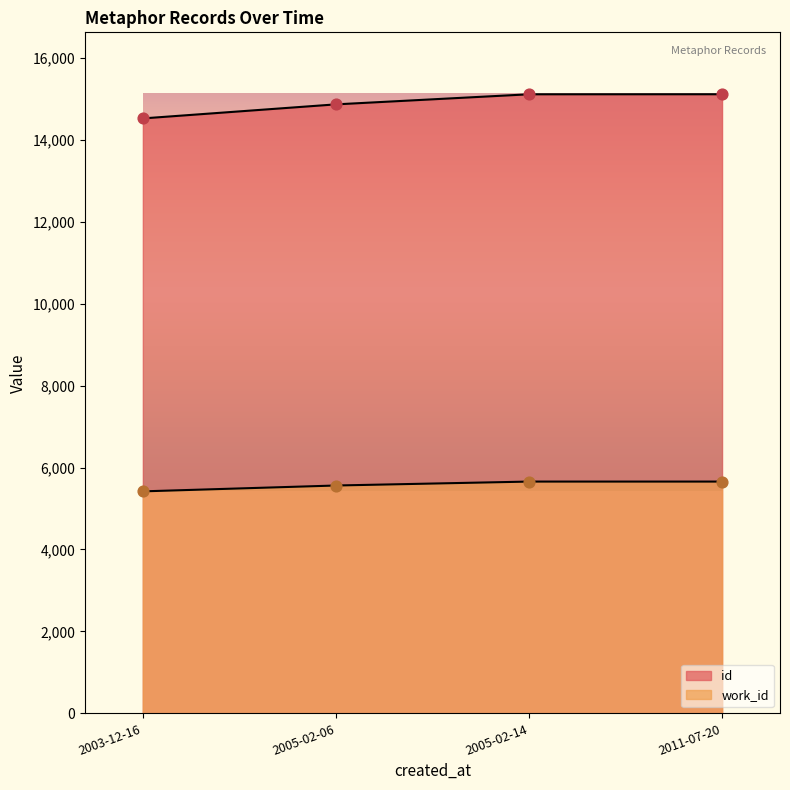

Which series reaches the maximum Y coordinate?

id